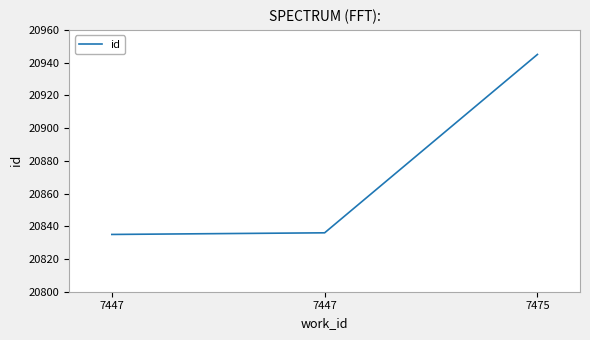

Which has a higher value, 7447 or 7475?

7475